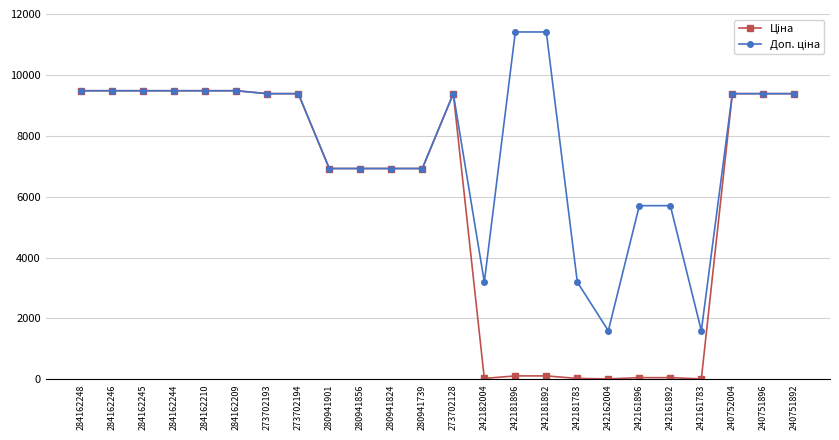

At how many categories does at least one series exceed 8323?

14